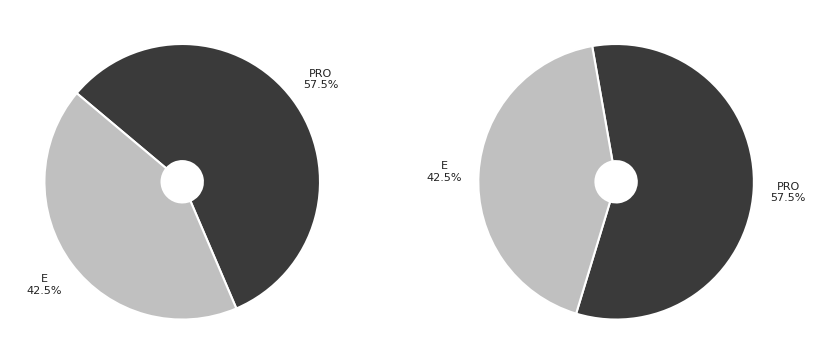

Between E and E, which is larger?

E